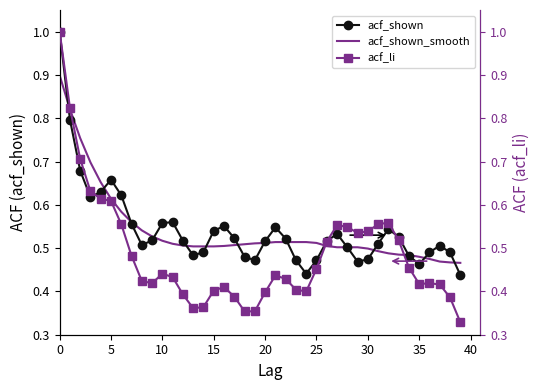

The value of acf_shown at 18 is 0.5. True or false?

True